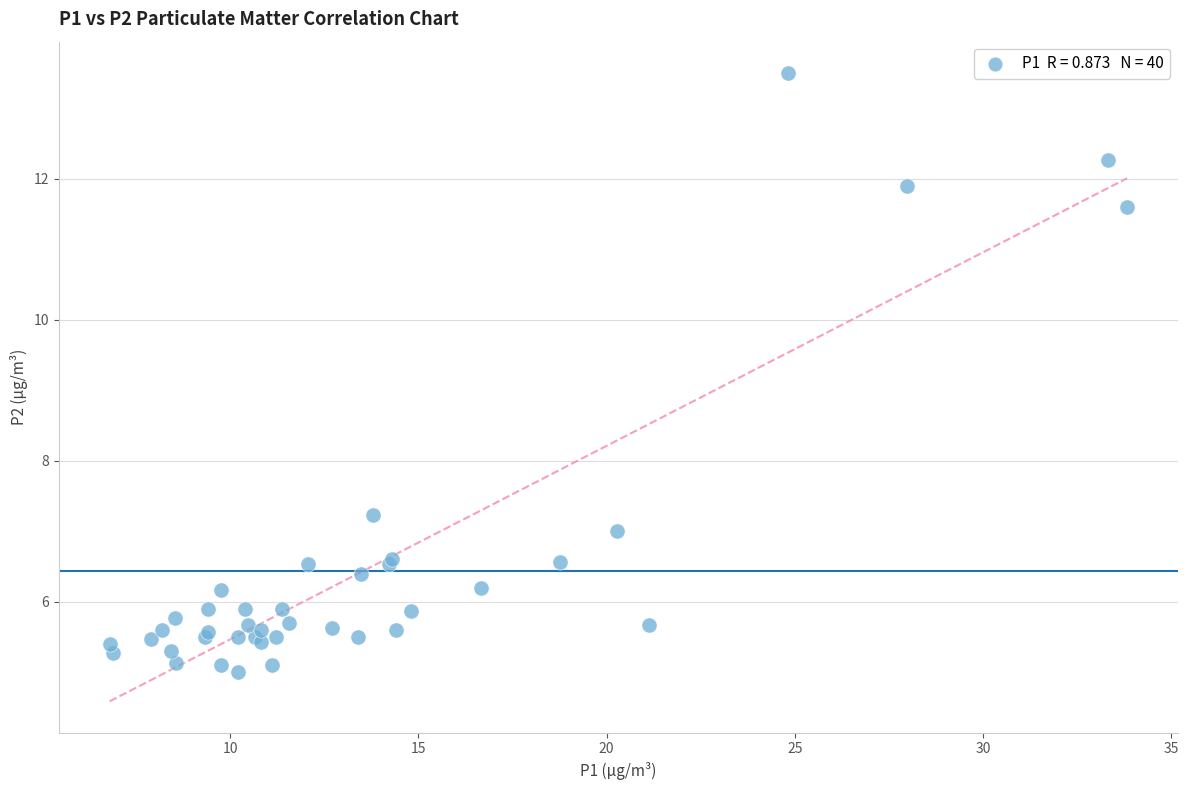

What Y value in the scatter plot is closest to 9?

7.2